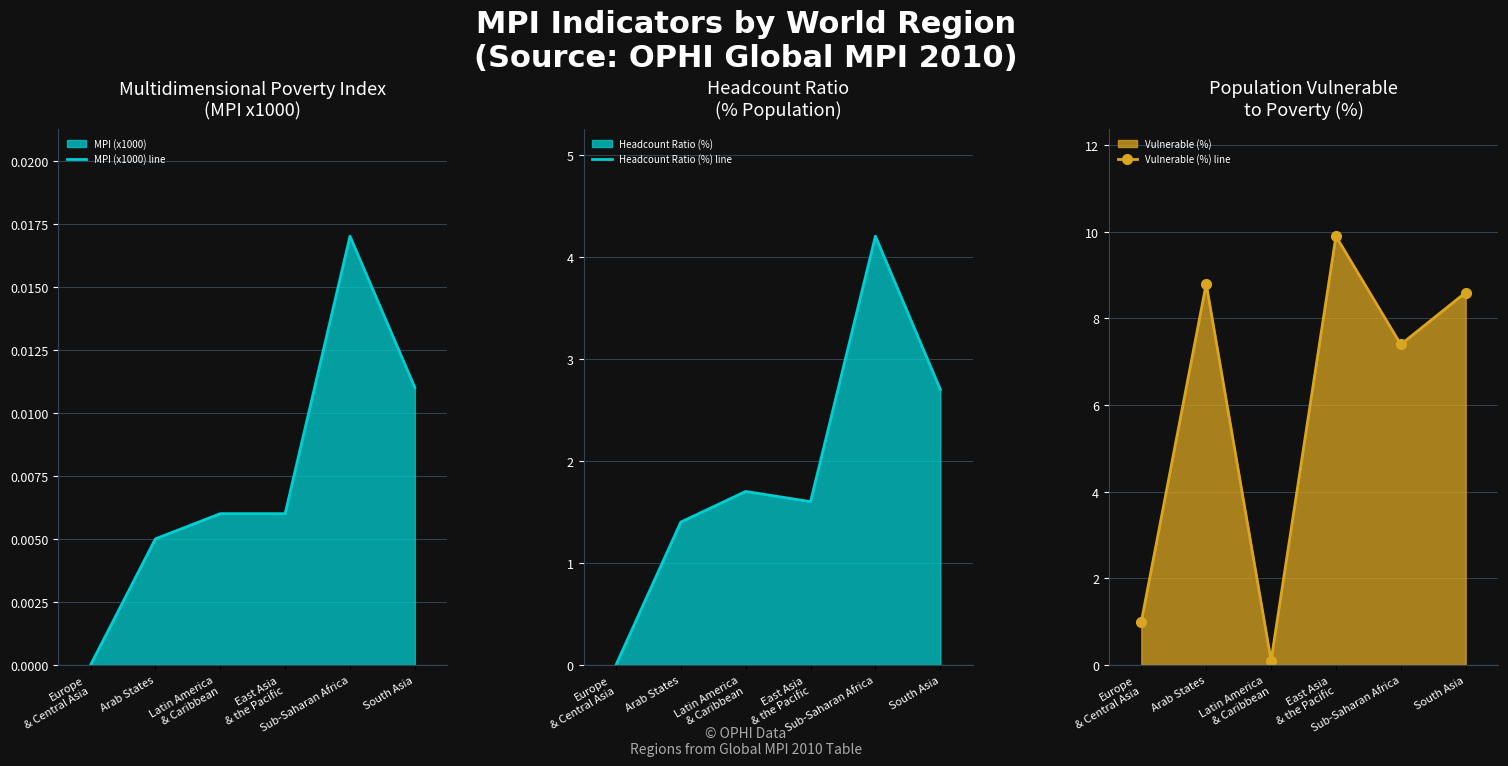

What are all the series names shown in the legend?

MPI (x1000) line, Headcount Ratio (%) line, Vulnerable (%) line